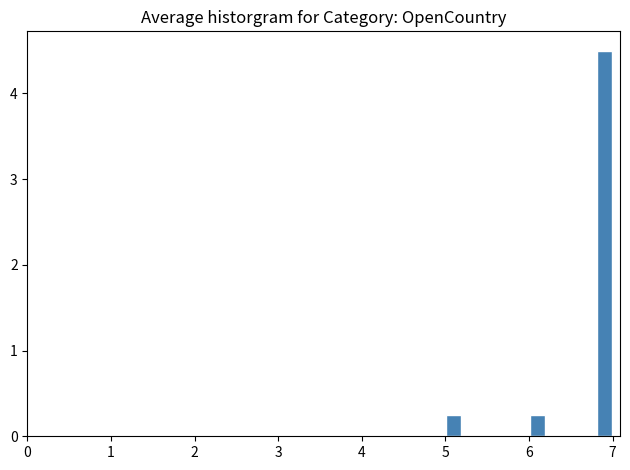

Read against the x-axis, roughly where is the centre of the tallest bar?

6.9